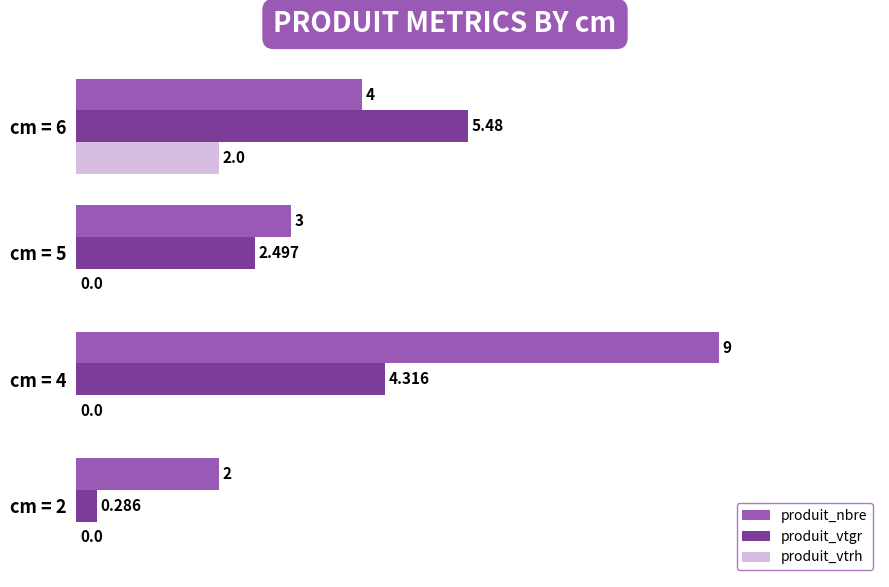

Which series has the largest total across all categories?

produit_nbre